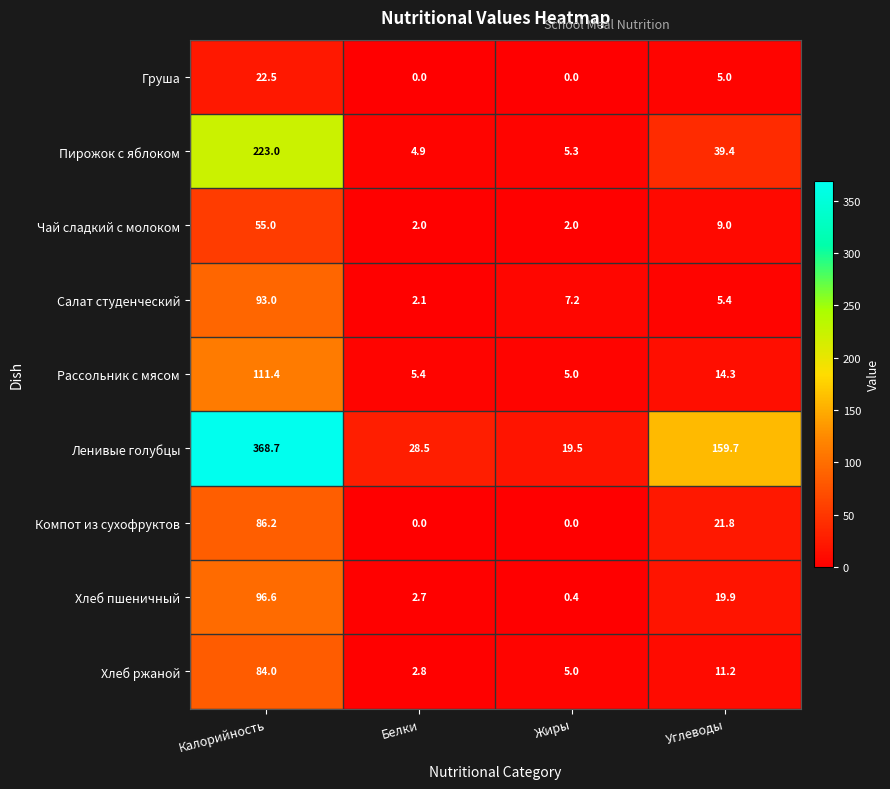

How many data points in Чай сладкий с молоком are less than 9?

2